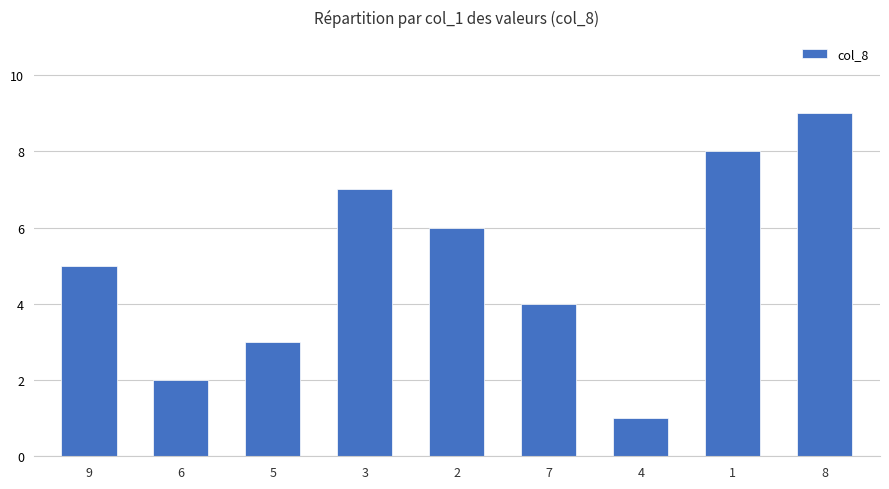

What is the value of the 9th bar from the left?

9